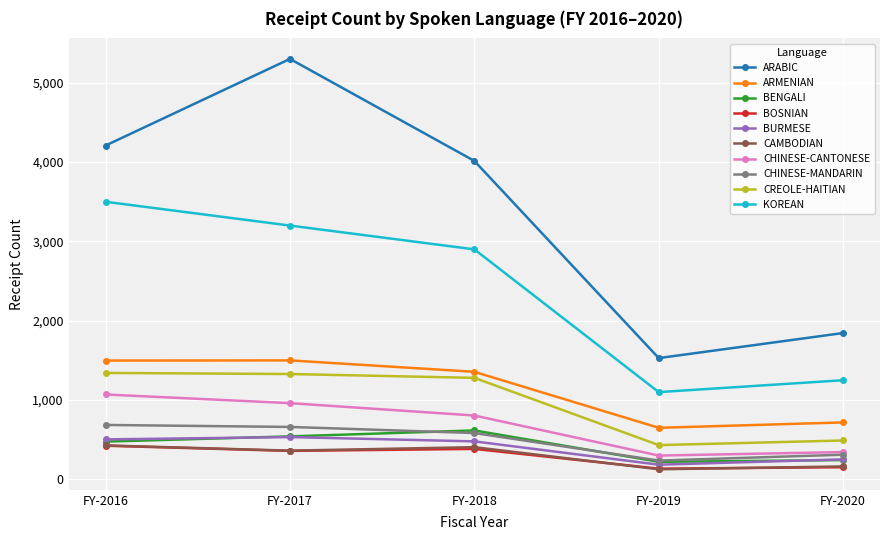

What is the maximum value shown in the chart?

5301